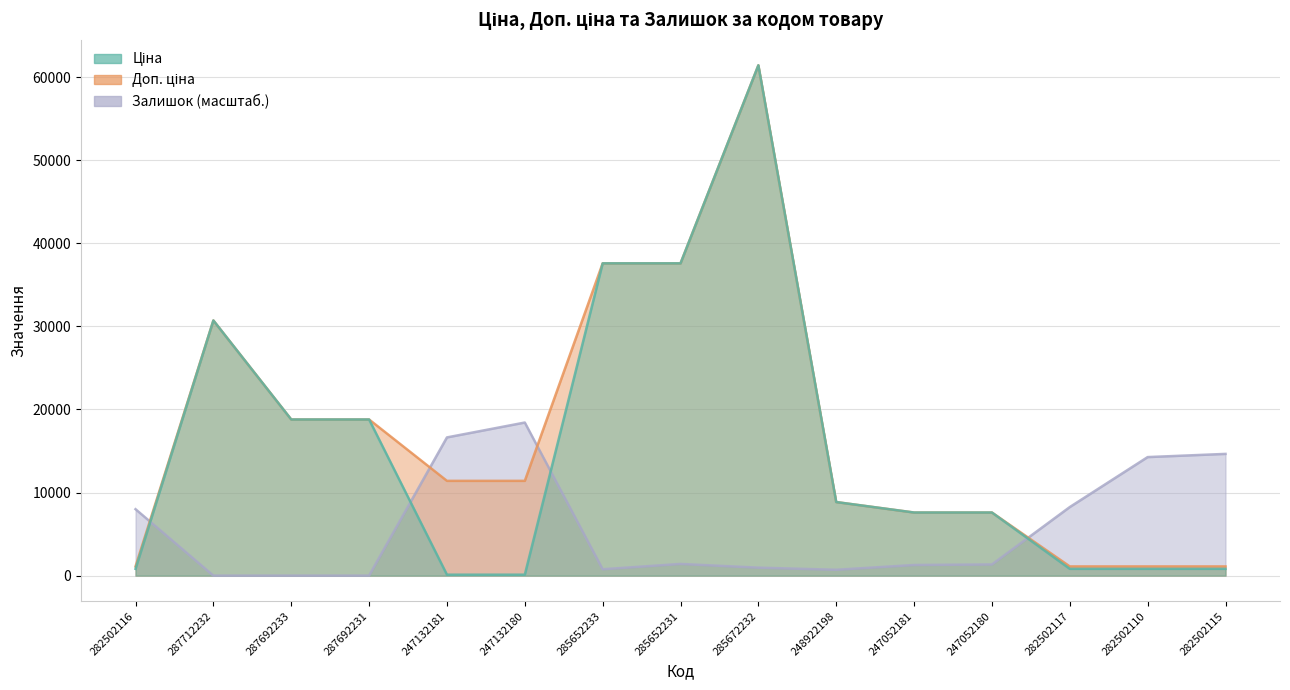

Which label corresponds to the largest value in the chart?

285672232